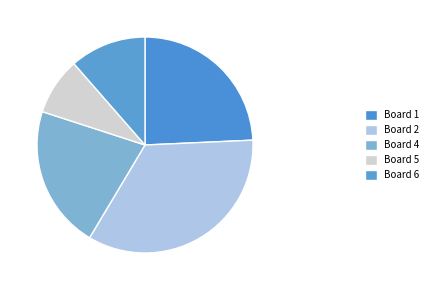

To the nearest percent, what is the difference between the Board 4 and Board 6 slice percentages?

10%